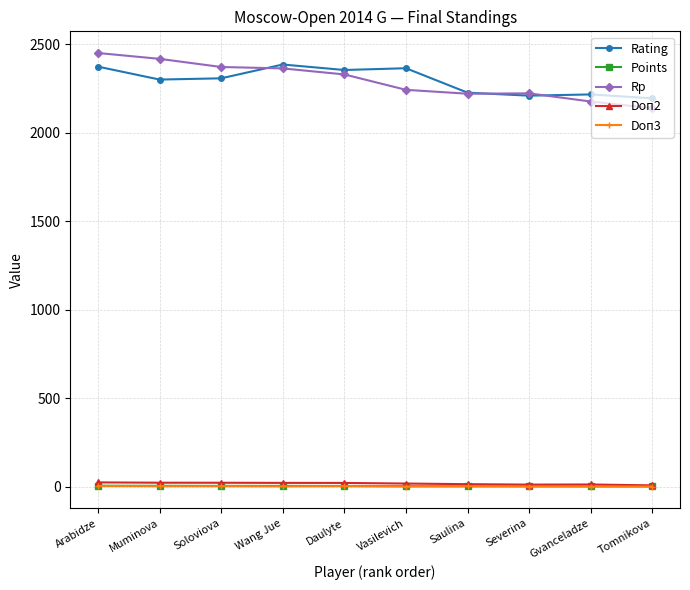

What is the total value across all series at Gvanceladze?

4412.5